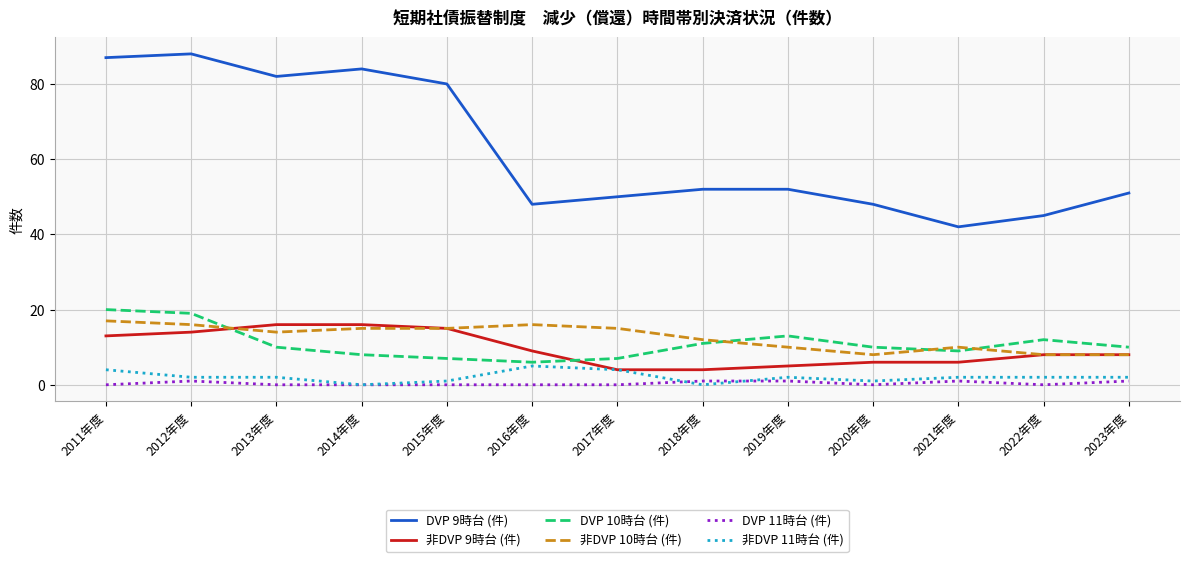

True or false: DVP 11時台 (件) and 非DVP 10時台 (件) cross at least once.

False